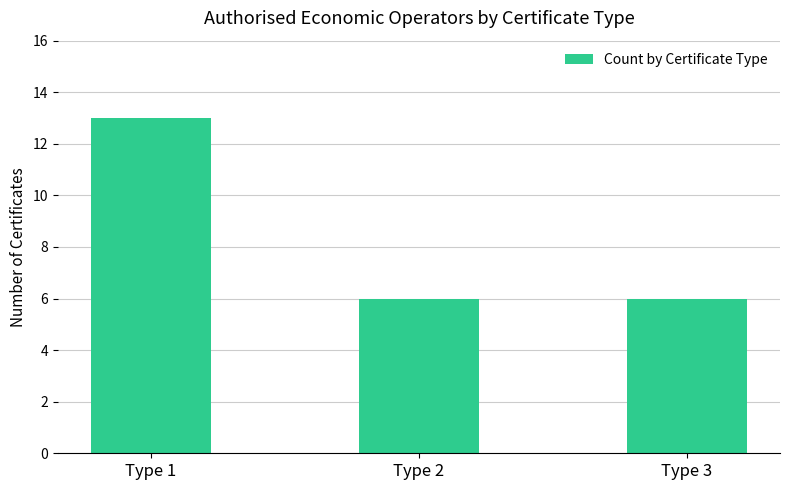

What is the minimum value shown in the chart?

6